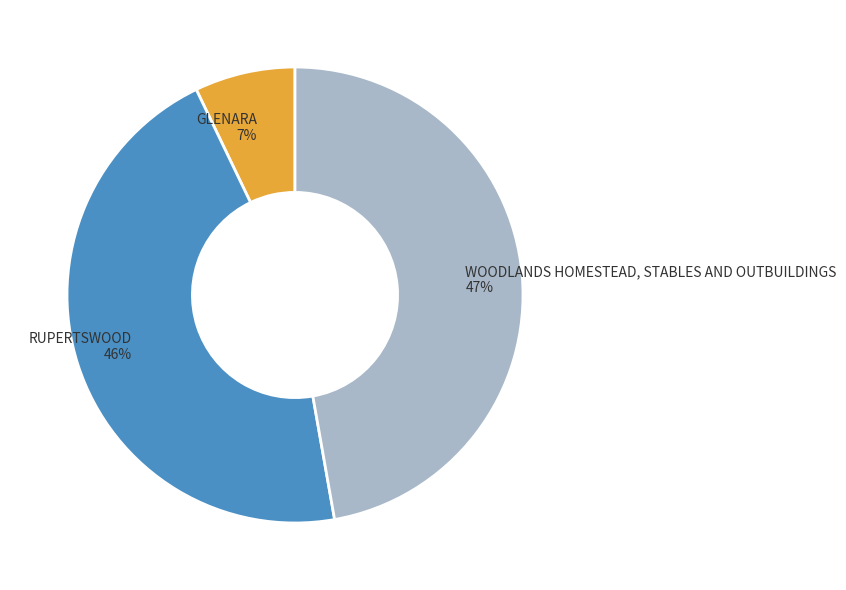

To the nearest percent, what portion does GLENARA represent?

7%